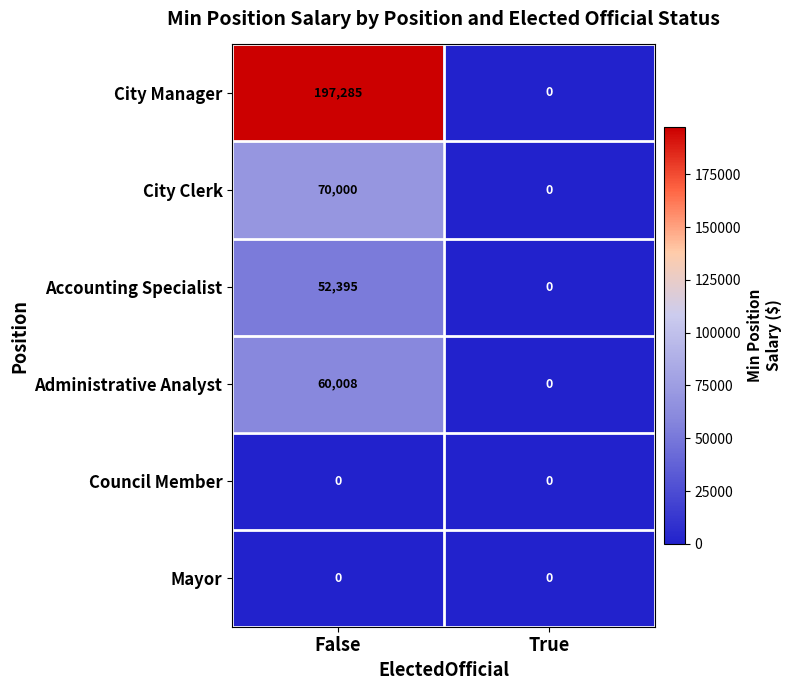

The value of City Manager at True is 0. True or false?

True